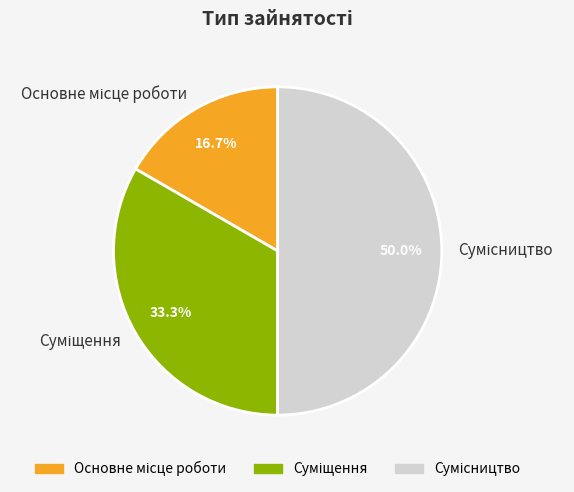

How much of the chart is everything except Сумісництво?

50.0%